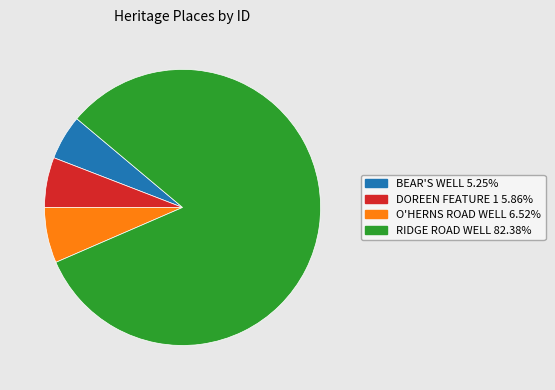

Between O'HERNS ROAD WELL and BEAR'S WELL, which is larger?

O'HERNS ROAD WELL